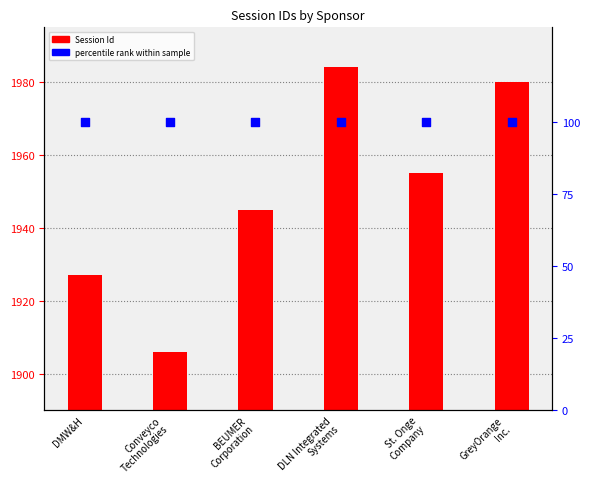

What are all the series names shown in the legend?

Session Id, percentile rank within sample